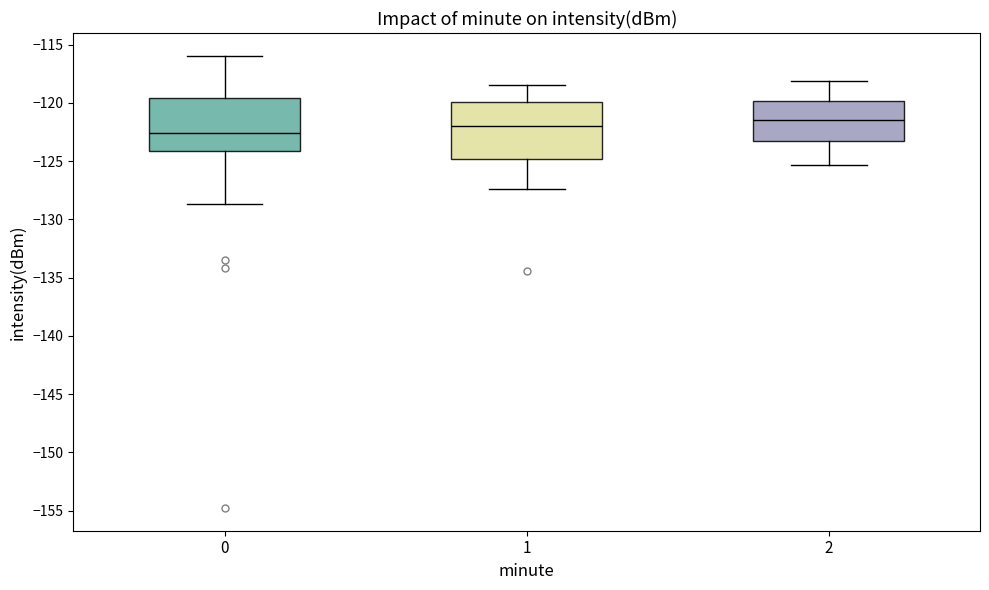

Which box has the highest median line?

2